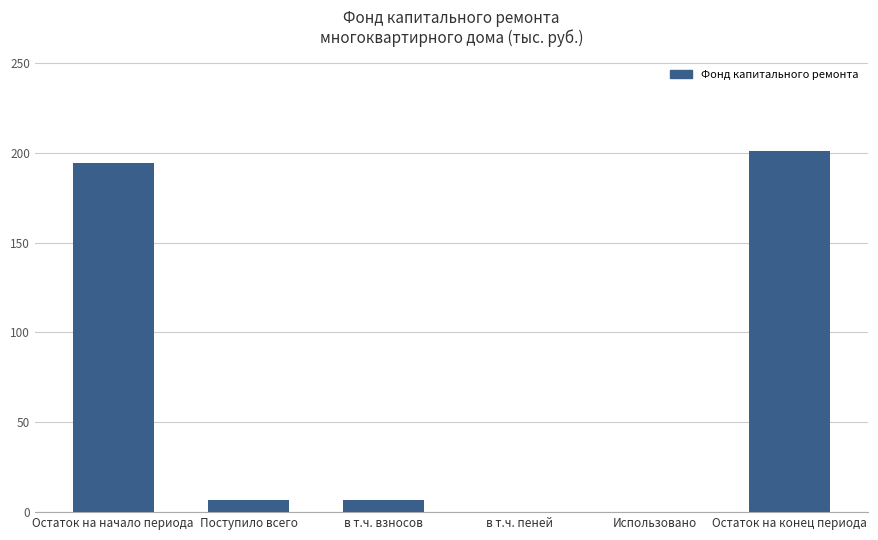

What is the sum of the values at в т.ч. пеней and Поступило всего?

7.0